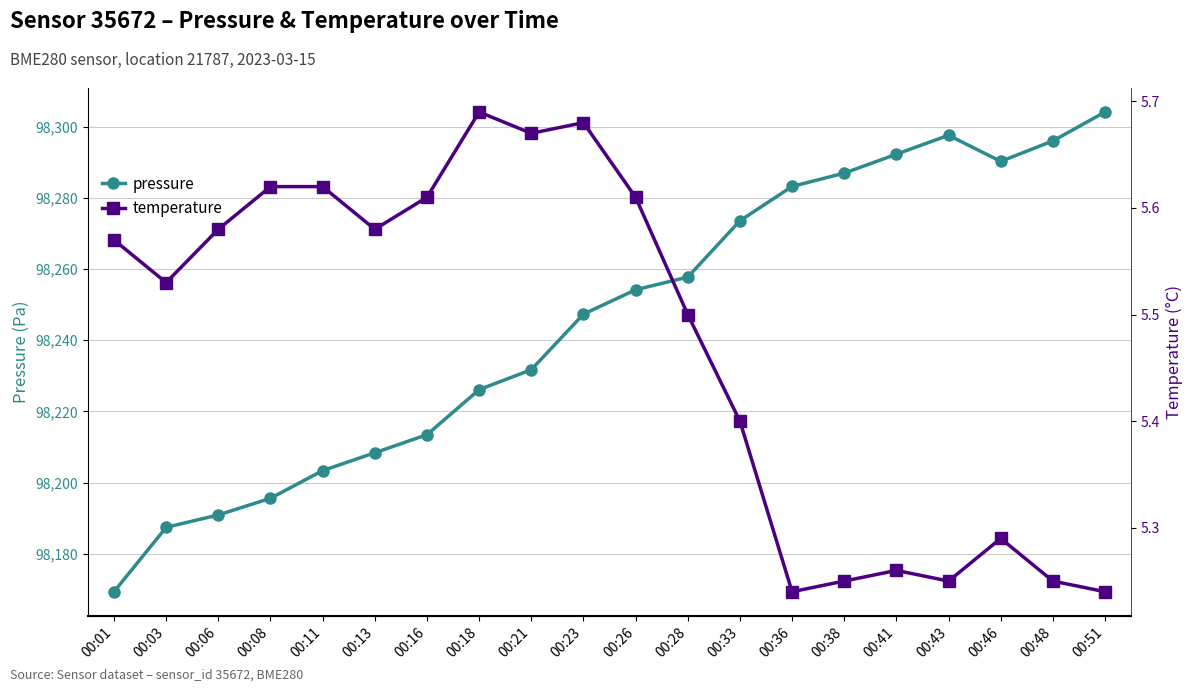

Which series changed the most between 00:36 and 00:51?

pressure